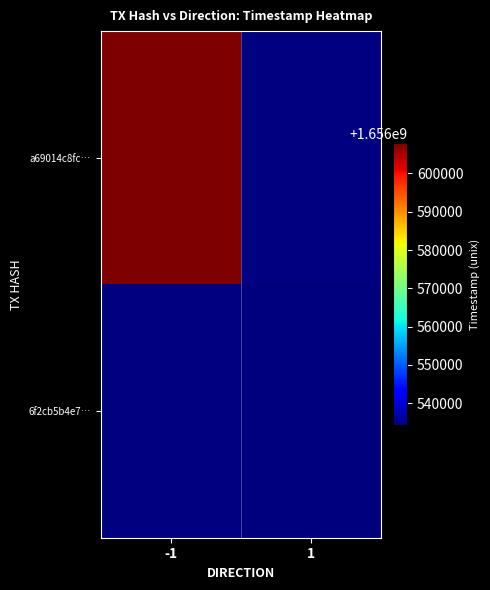

What is the greatest value displayed?

1656607868.0